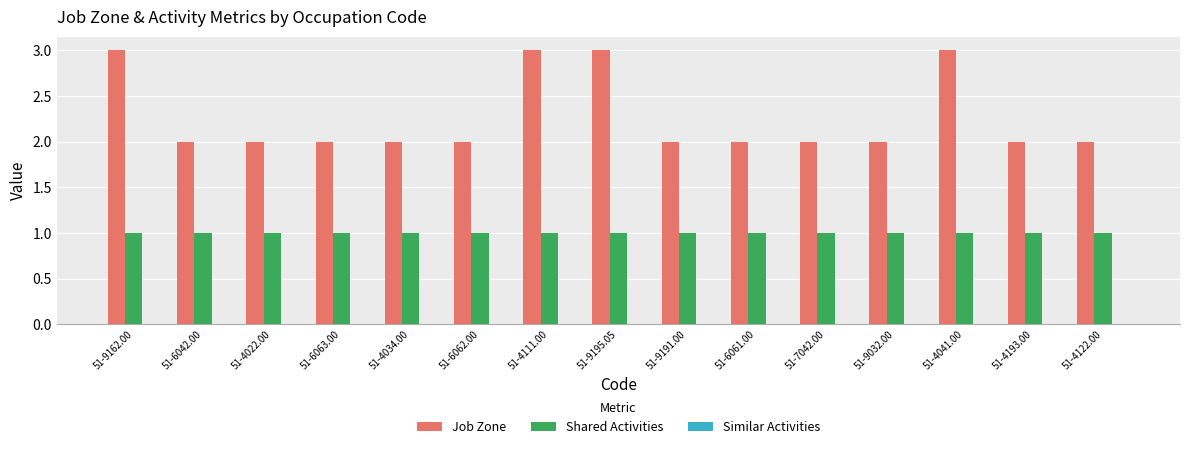

What is the value of the Job Zone bar at the 12th from the left?

2